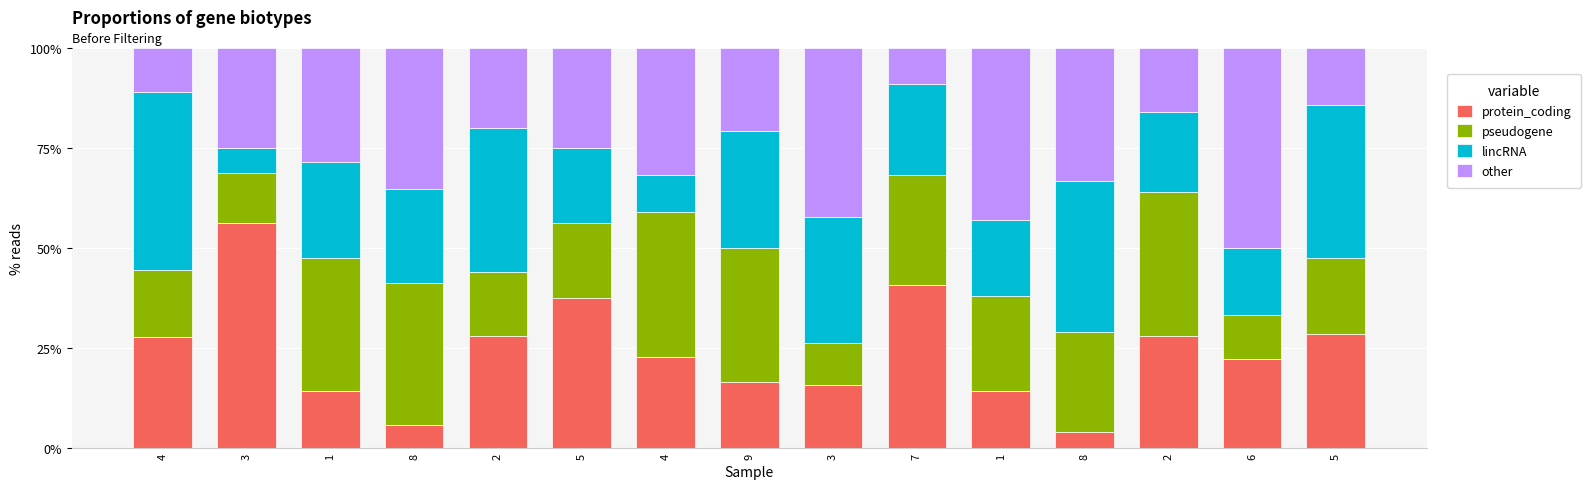

What is the difference between the second highest and minimum values in the protein_coding series?

36.7